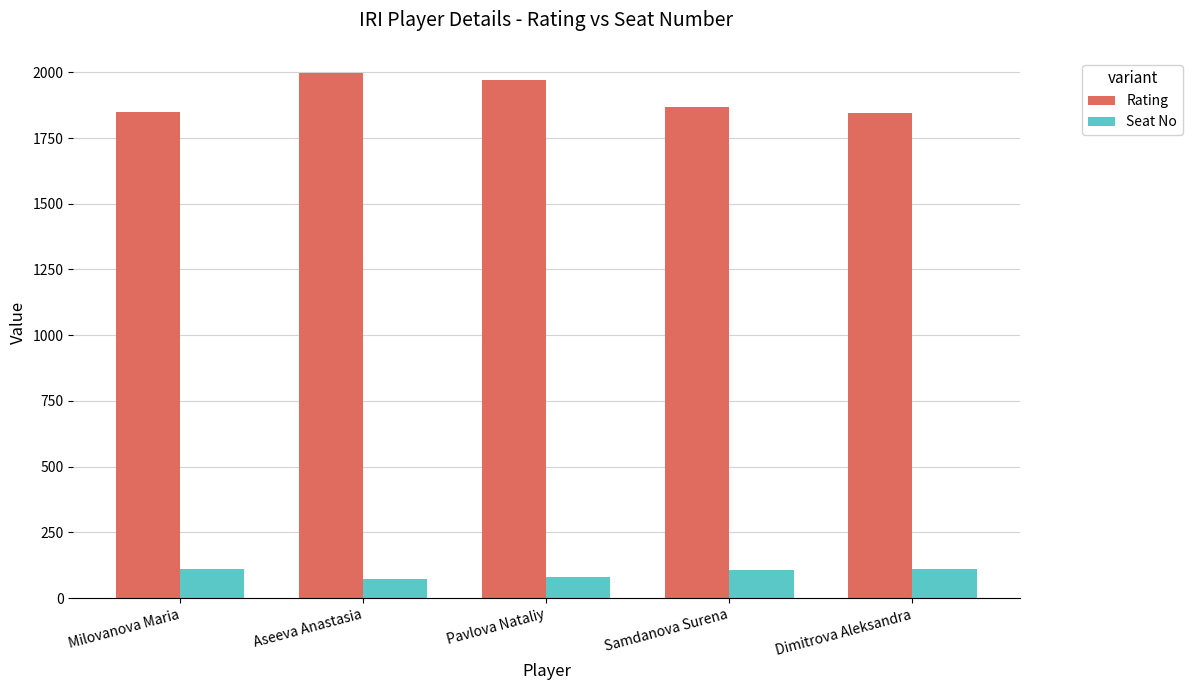

What is the minimum value shown in the chart?

73